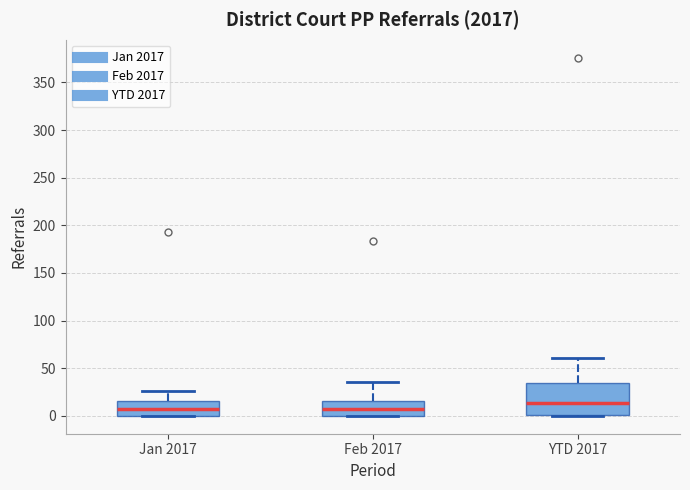

Comparing the boxes themselves (not the whiskers), which one is the tallest?

YTD 2017